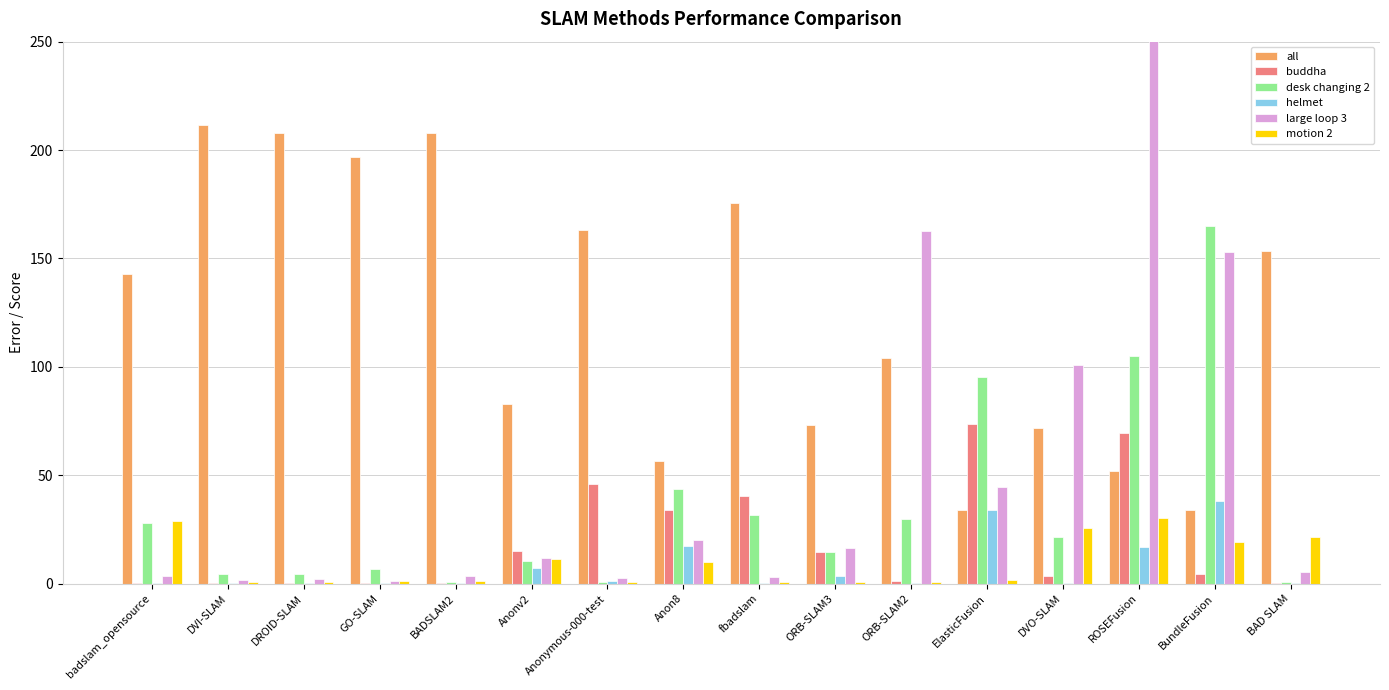

Reading right to left, transcribe all the data shown in this chart.

all: BAD SLAM=153.5	BundleFusion=33.8	ROSEFusion=51.9	DVO-SLAM=71.8	ElasticFusion=34.0	ORB-SLAM2=104.3	ORB-SLAM3=73.3	fbadslam=175.4	Anon8=56.5	Anonymous-000-test=163.3	Anonv2=82.7	BADSLAM2=207.7	GO-SLAM=197.0	DROID-SLAM=207.8	DVI-SLAM=211.6	badslam_opensource=142.8
buddha: BAD SLAM=0.3	BundleFusion=4.5	ROSEFusion=69.3	DVO-SLAM=3.6	ElasticFusion=73.4	ORB-SLAM2=1.2	ORB-SLAM3=14.7	fbadslam=40.5	Anon8=34.1	Anonymous-000-test=45.9	Anonv2=15.2	BADSLAM2=0.2	GO-SLAM=0.4	DROID-SLAM=0.3	DVI-SLAM=0.2	badslam_opensource=0.3
desk changing 2: BAD SLAM=0.7	BundleFusion=164.9	ROSEFusion=105.1	DVO-SLAM=21.4	ElasticFusion=95.2	ORB-SLAM2=29.7	ORB-SLAM3=14.7	fbadslam=31.5	Anon8=43.6	Anonymous-000-test=0.8	Anonv2=10.4	BADSLAM2=0.7	GO-SLAM=6.6	DROID-SLAM=4.5	DVI-SLAM=4.3	badslam_opensource=28.2
helmet: BAD SLAM=0.1	BundleFusion=38.3	ROSEFusion=16.9	DVO-SLAM=0.4	ElasticFusion=33.9	ORB-SLAM2=0.5	ORB-SLAM3=3.3	fbadslam=0.2	Anon8=17.5	Anonymous-000-test=1.0	Anonv2=7.2	BADSLAM2=0.2	GO-SLAM=0.4	DROID-SLAM=0.5	DVI-SLAM=0.2	badslam_opensource=0.1
large loop 3: BAD SLAM=5.3	BundleFusion=152.8	ROSEFusion=282.5	DVO-SLAM=100.8	ElasticFusion=44.6	ORB-SLAM2=162.9	ORB-SLAM3=16.4	fbadslam=3.1	Anon8=20.1	Anonymous-000-test=2.5	Anonv2=11.7	BADSLAM2=3.5	GO-SLAM=1.4	DROID-SLAM=2.2	DVI-SLAM=1.5	badslam_opensource=3.4
motion 2: BAD SLAM=21.4	BundleFusion=19.1	ROSEFusion=30.4	DVO-SLAM=25.5	ElasticFusion=1.6	ORB-SLAM2=0.8	ORB-SLAM3=0.7	fbadslam=0.9	Anon8=9.8	Anonymous-000-test=0.8	Anonv2=11.4	BADSLAM2=1.2	GO-SLAM=1.2	DROID-SLAM=0.9	DVI-SLAM=0.6	badslam_opensource=28.7